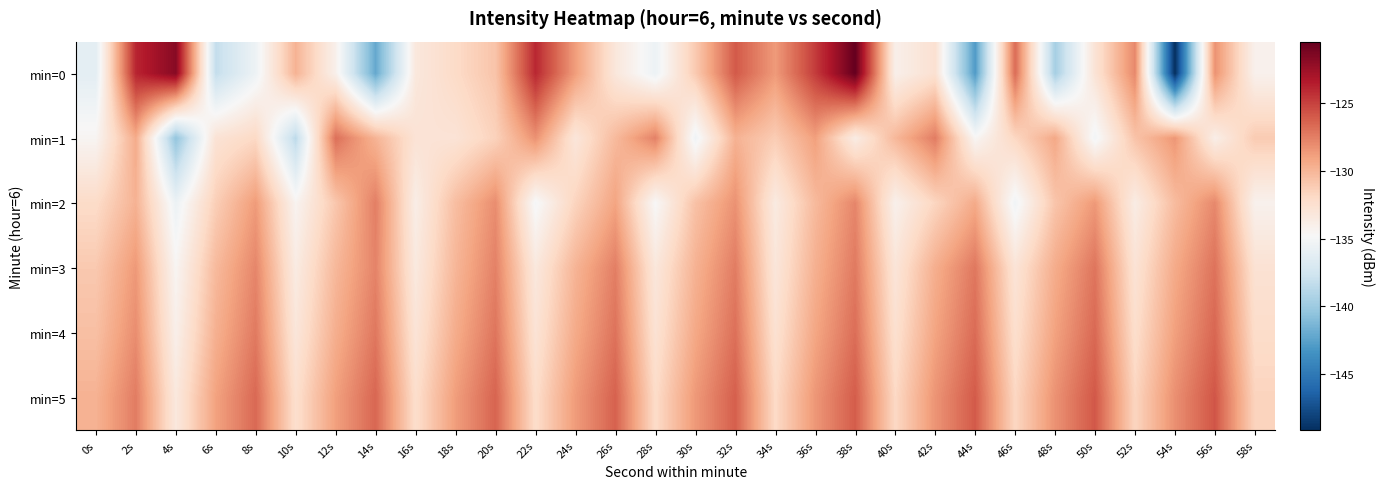

What is the smallest value displayed?

-149.2